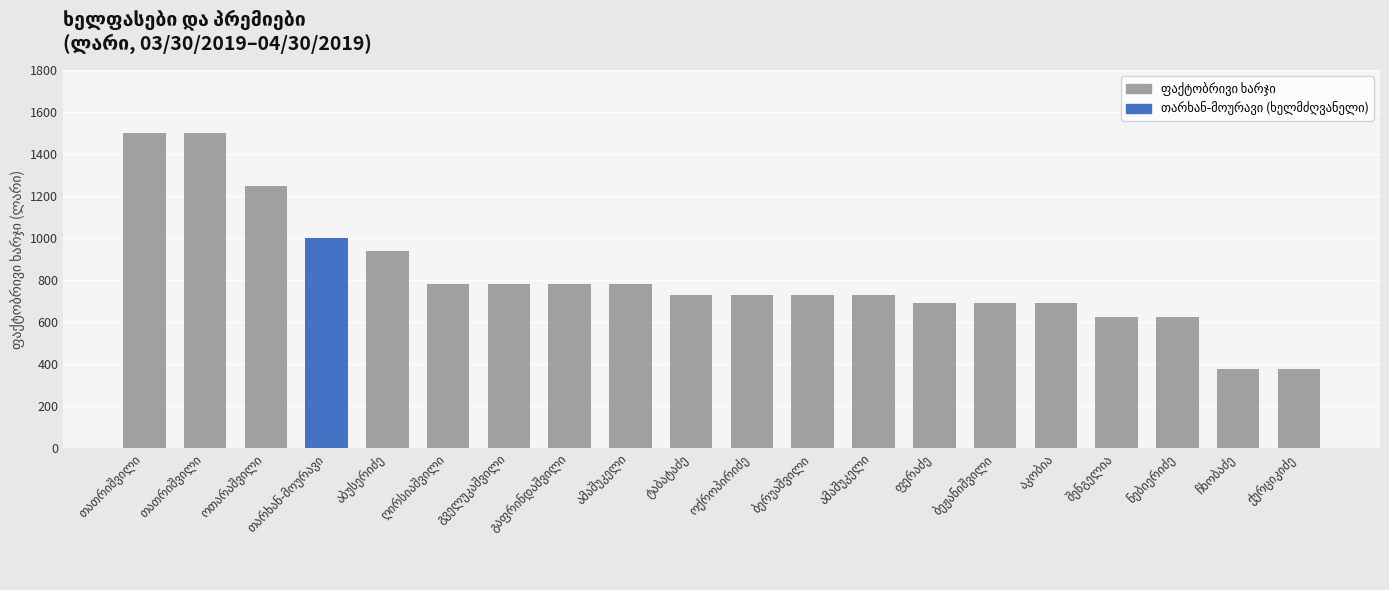

What is the average value?

814.9